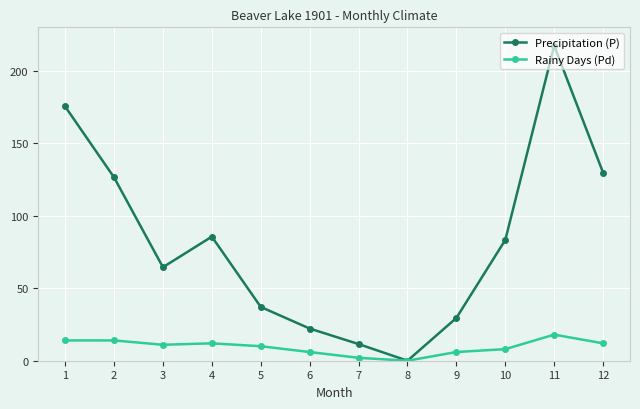

What is the difference between the maximum and second lowest values in the Rainy Days (Pd) series?

16.0